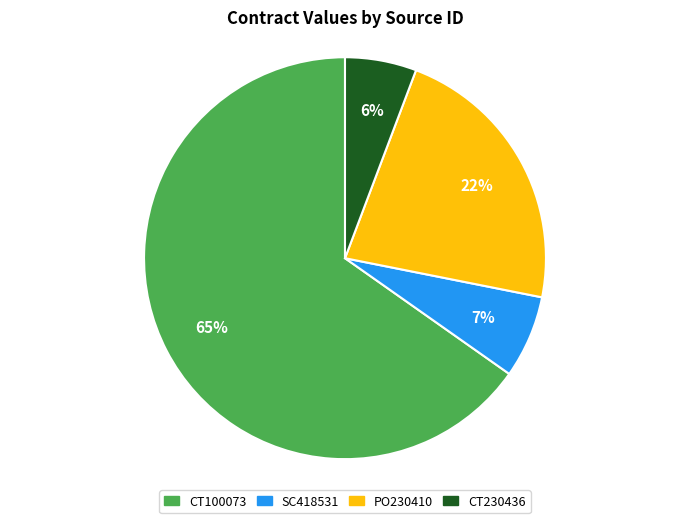

How many segments does this pie chart have?

4